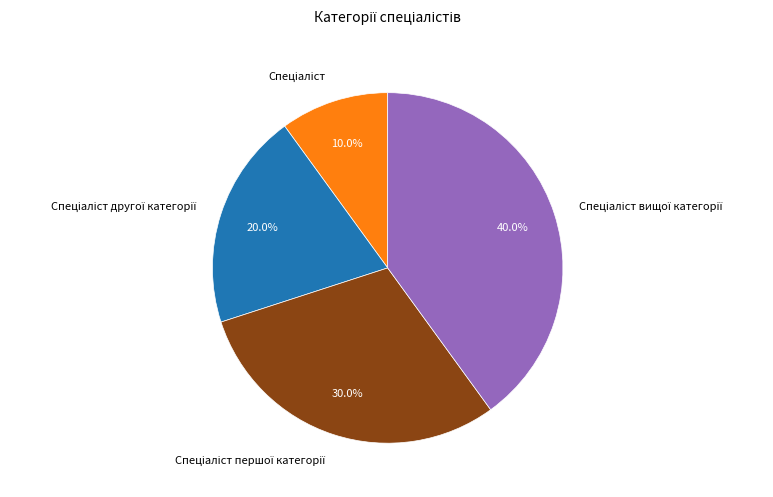

Does any single category account for the majority?

No